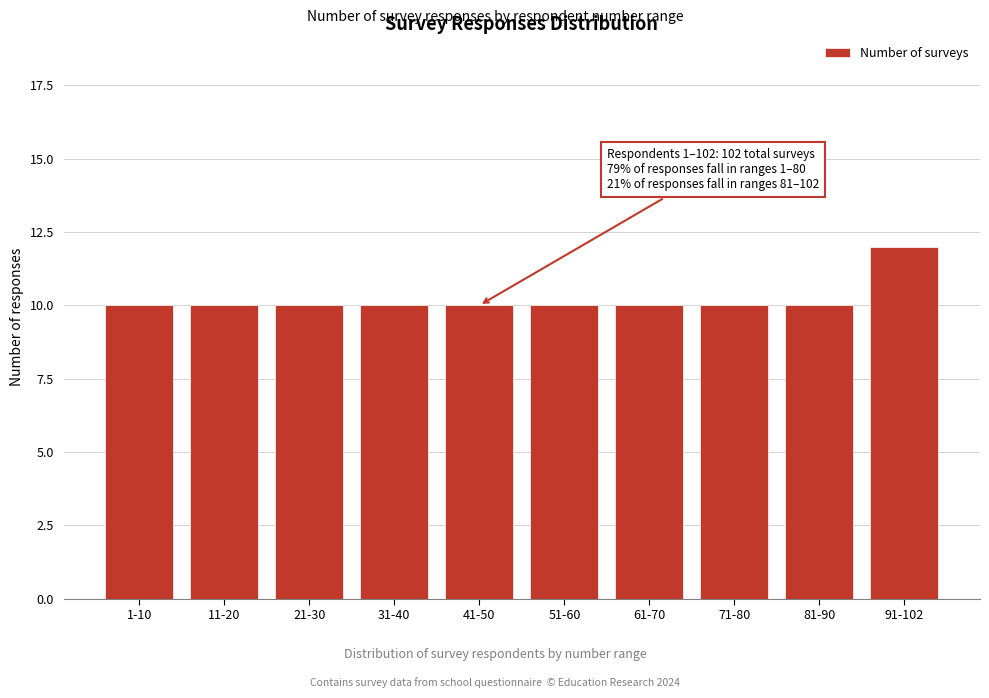

Reading right to left, transcribe all the data shown in this chart.

91-102=12	81-90=10	71-80=10	61-70=10	51-60=10	41-50=10	31-40=10	21-30=10	11-20=10	1-10=10